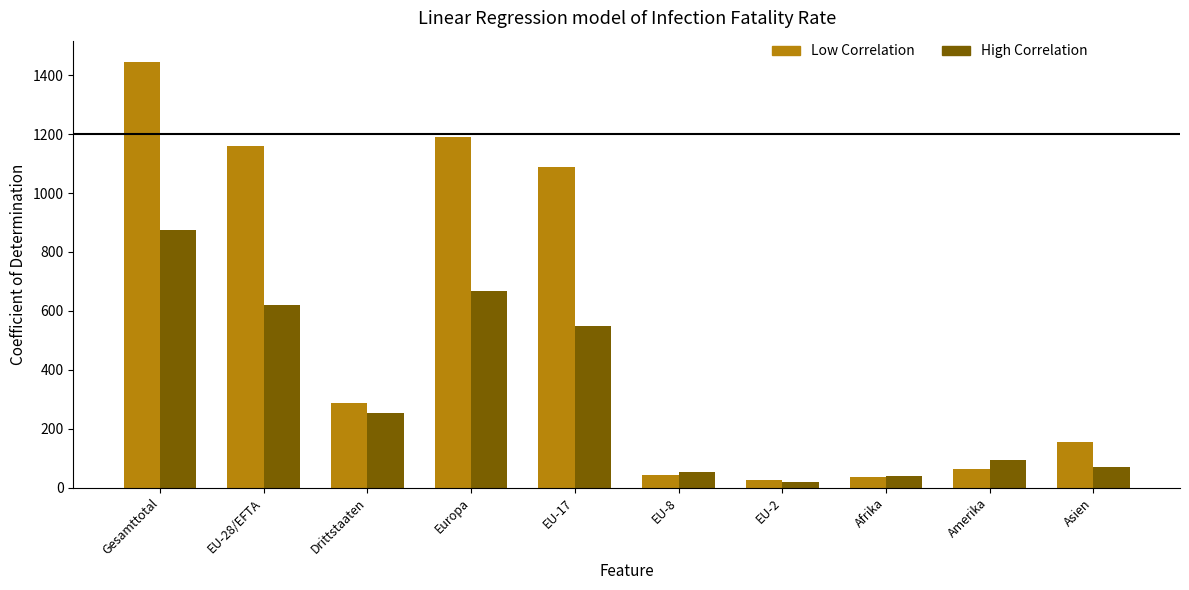

List the labels in order of High Correlation value, smallest first.

EU-2, Afrika, EU-8, Asien, Amerika, Drittstaaten, EU-17, EU-28/EFTA, Europa, Gesamttotal